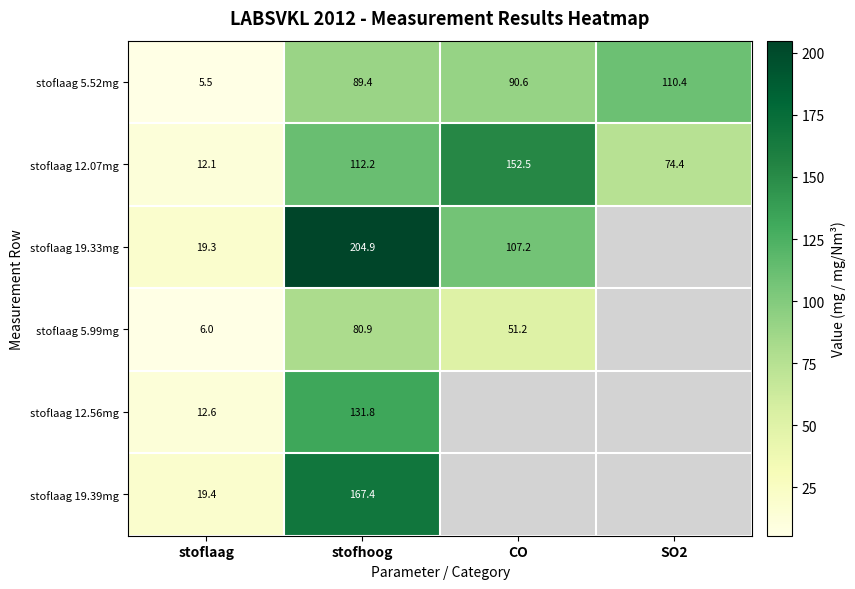

What is the approximate value of stoflaag 5.52mg at SO2?

110.4